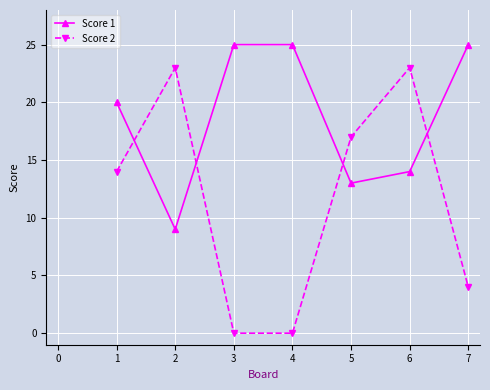

After their last crossing, which series has the higher values: Score 1 or Score 2?

Score 1